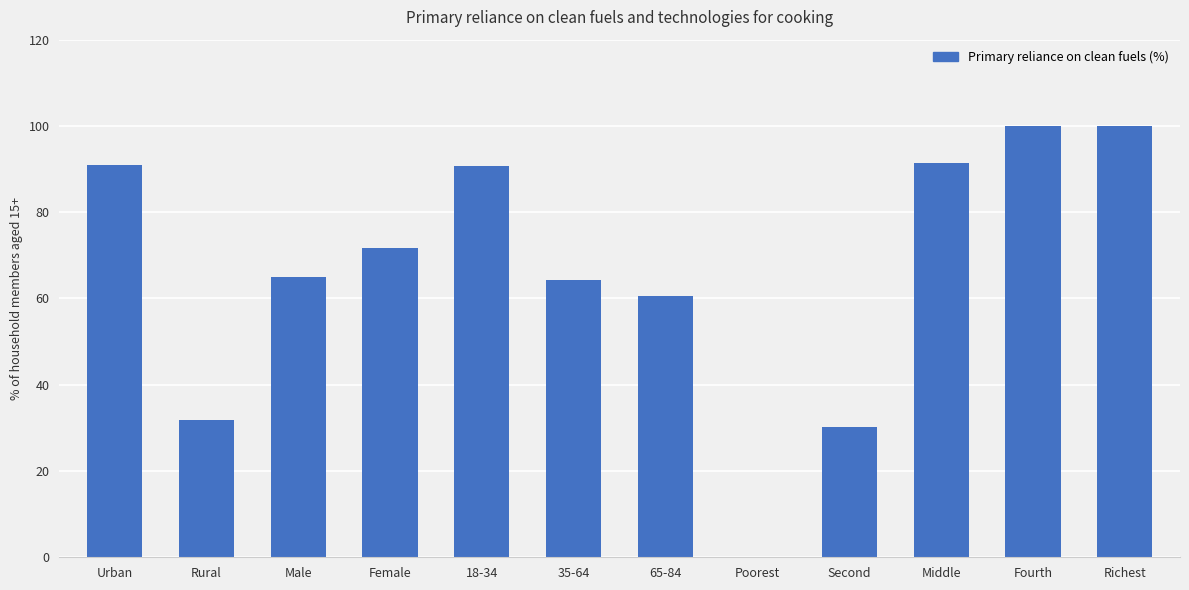

Count the number of categories in the chart.

12